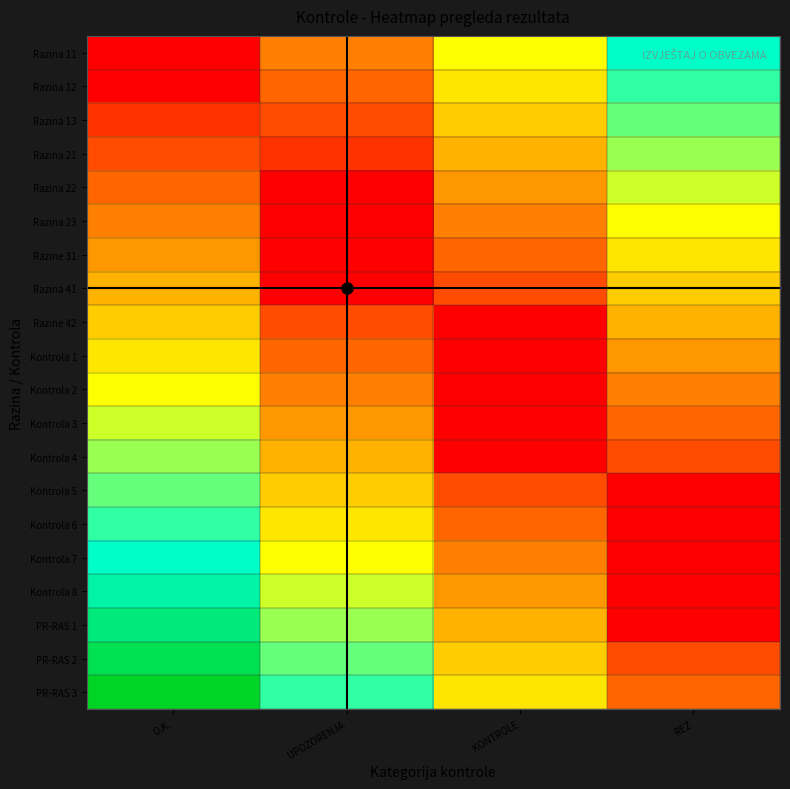

Which label corresponds to the smallest value in the chart?

O.K.